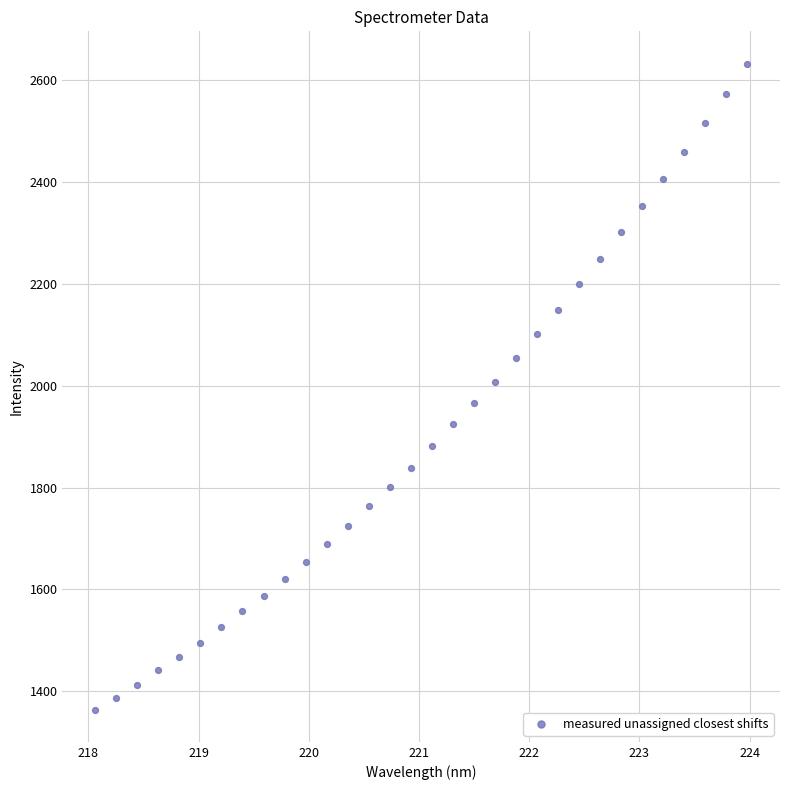

What is the range of X values (max minus min)?

5.9